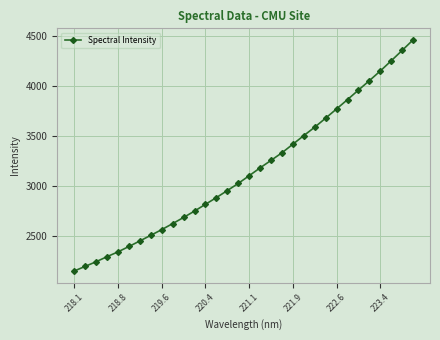

How many lines are shown in the chart?

1